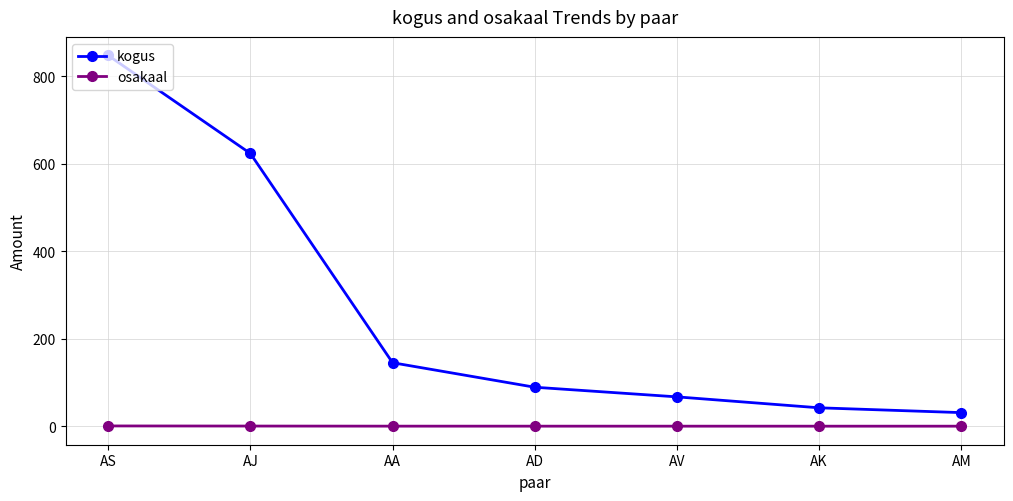

True or false: osakaal and kogus cross at least once.

False